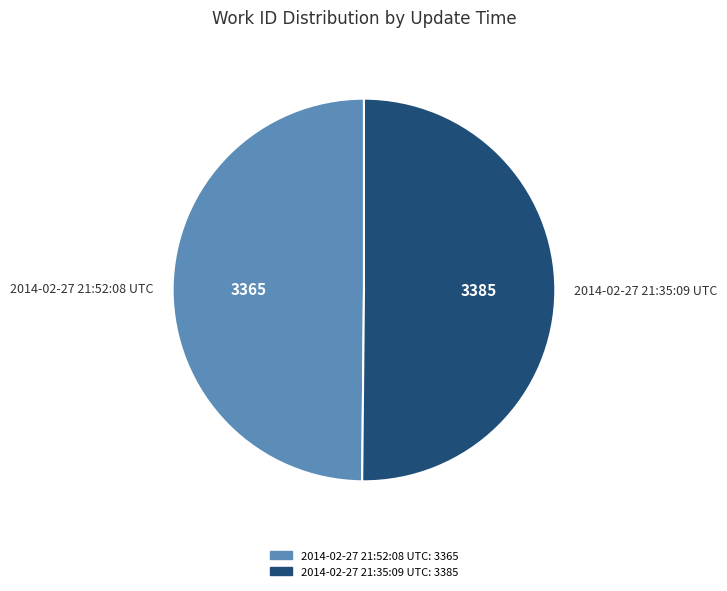

Is it true that 2014-02-27 21:52:08 UTC is 50% of the pie?

True